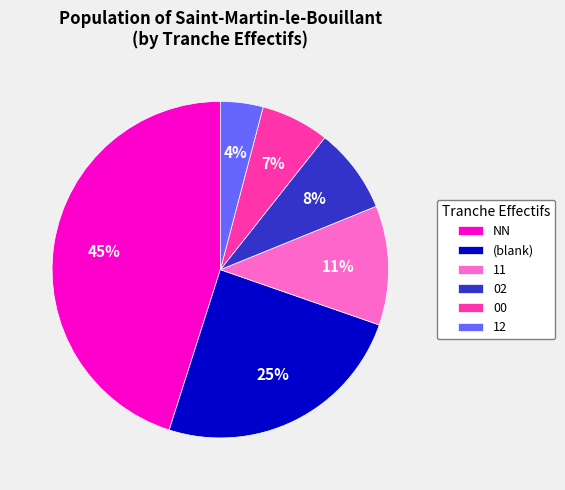

Does 12 account for over 50% of the chart?

No